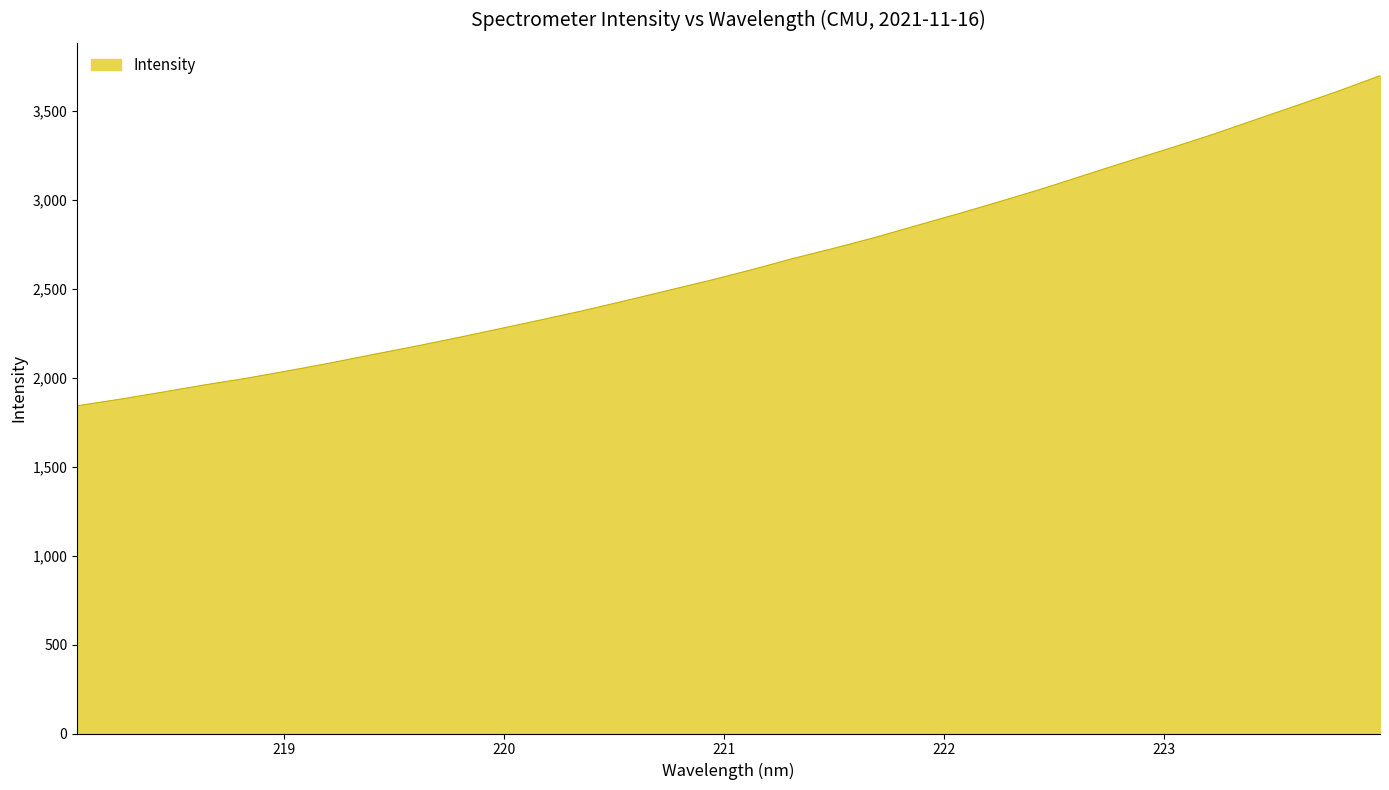

What is the difference between the maximum and minimum values?

1856.5